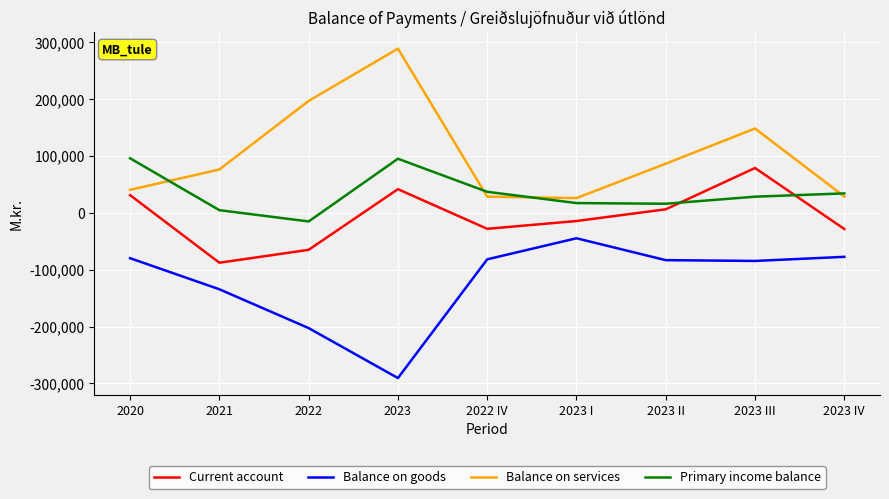

Does the chart display data point markers on the line(s)?

No